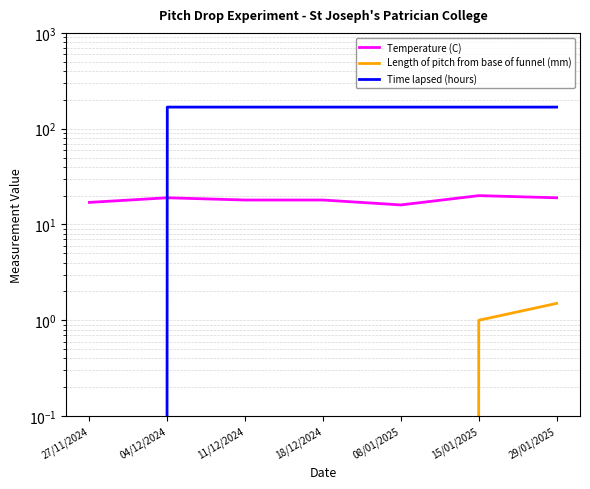

The Time lapsed (hours) series shows 108.2 at 11/12/2024. True or false?

False